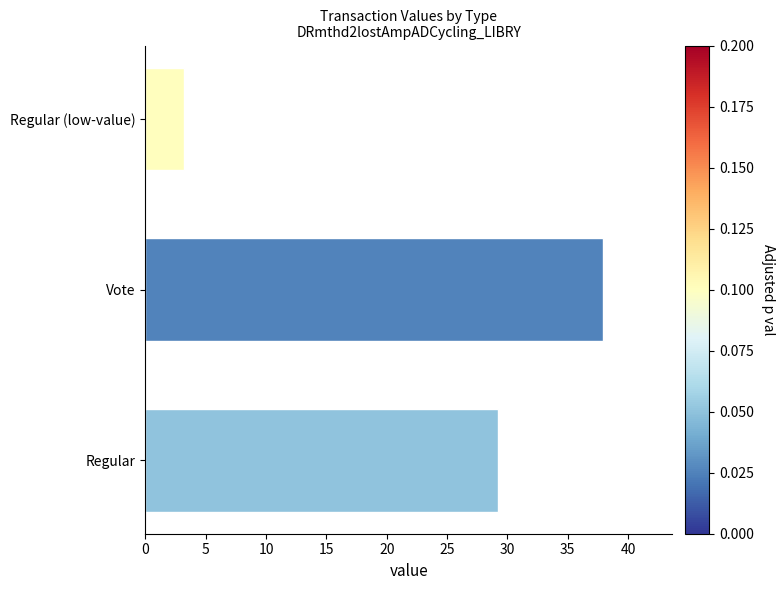

What is the minimum value shown in the chart?

3.2